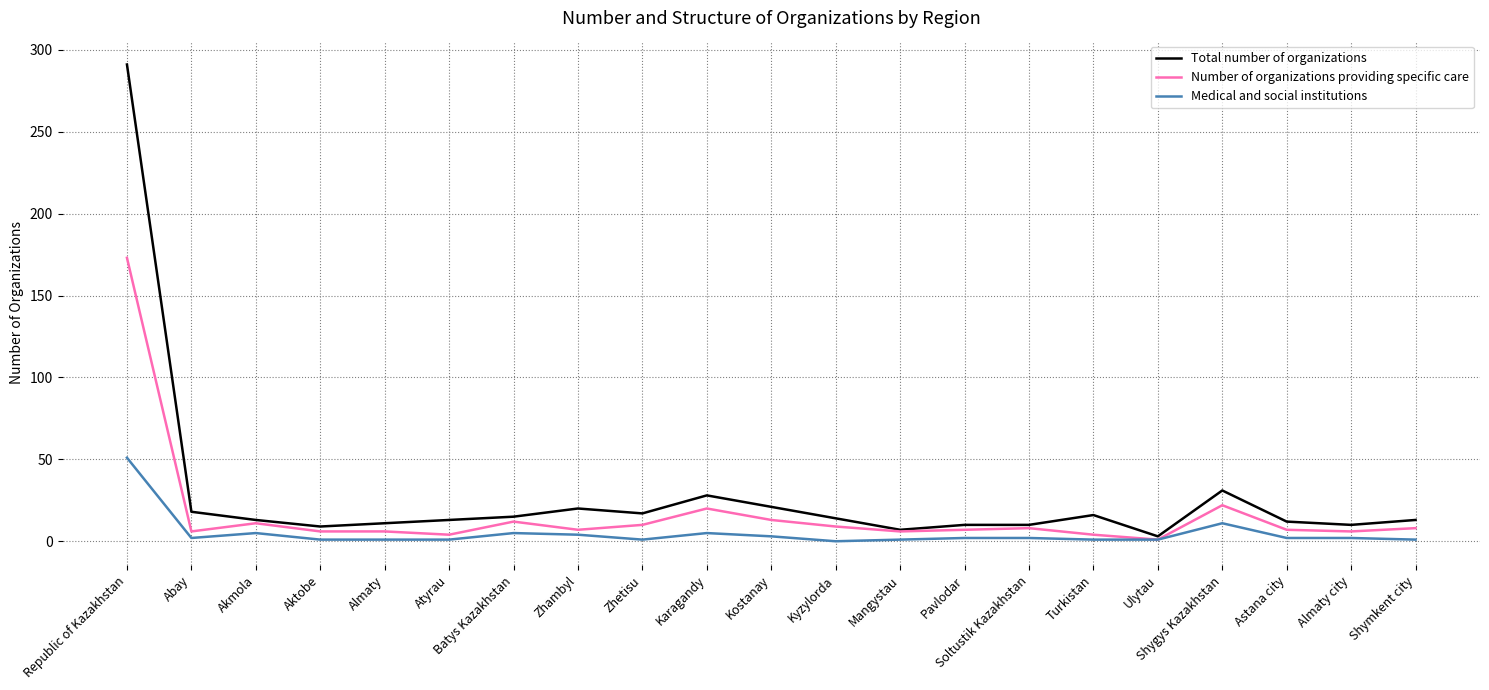

Is the value of Number of organizations providing specific care at Soltustik Kazakhstan greater than the value of Medical and social institutions at Ulytau?

Yes